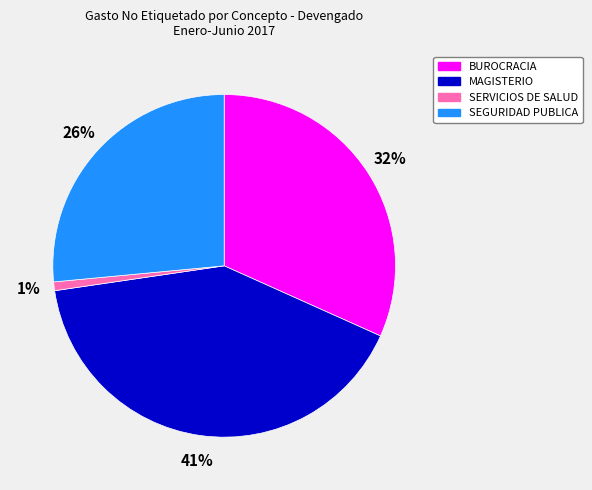

To the nearest percent, what is the difference between the largest and smallest slice percentages?

40%